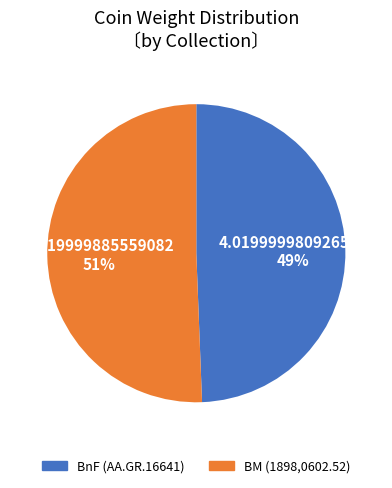

Does any single category account for the majority?

Yes